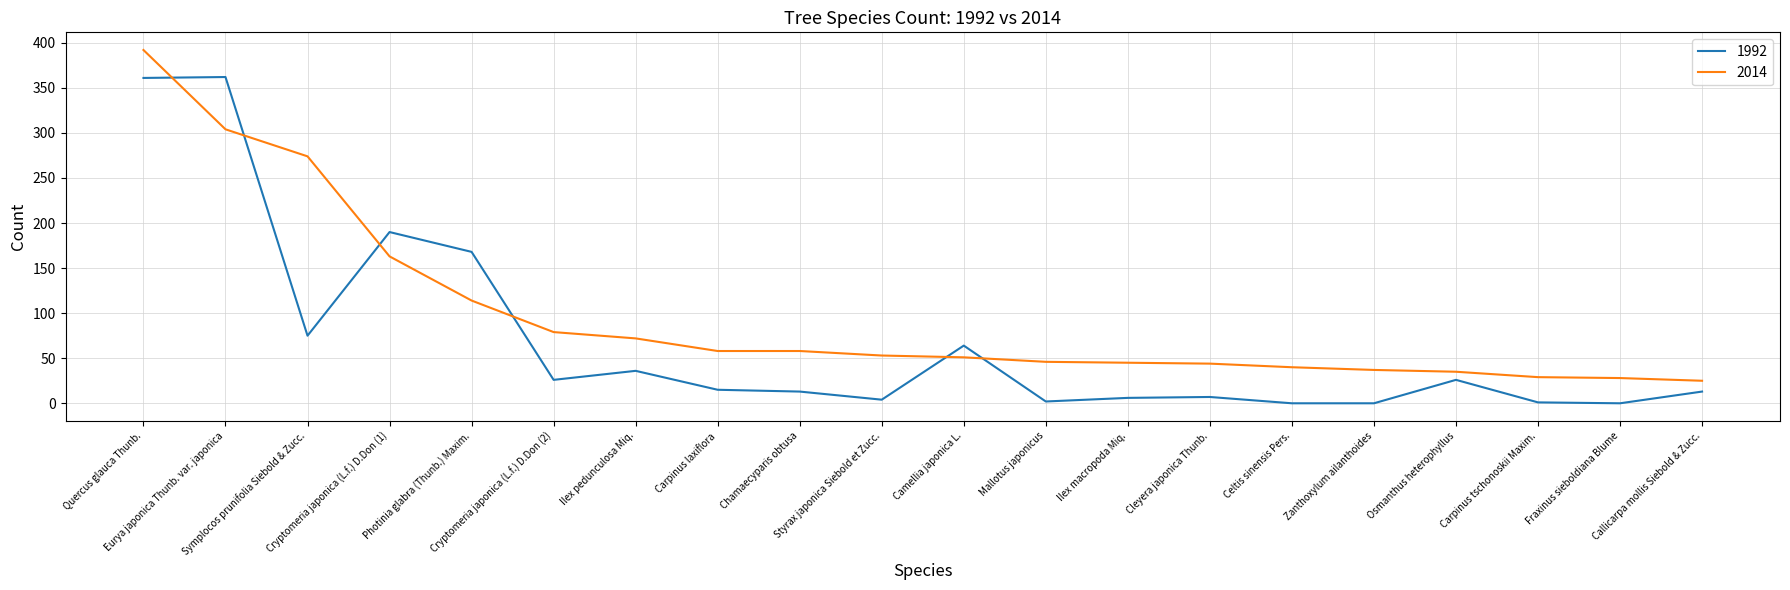

List the series in order of their overall mean, highest first.

2014, 1992